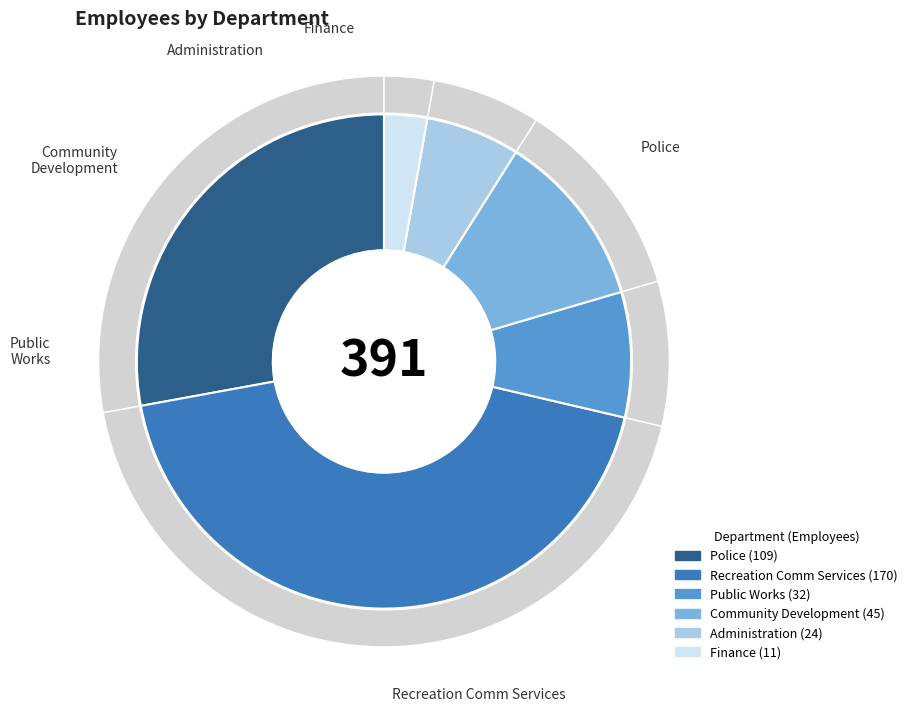

To the nearest percent, what is the difference between the Administration and Police slice percentages?

22%